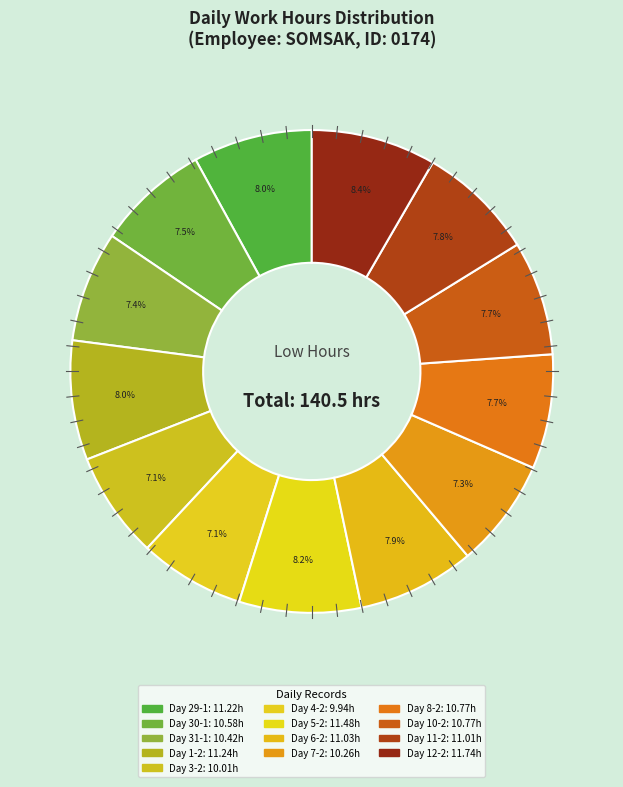

Count the number of slices in the pie.

13